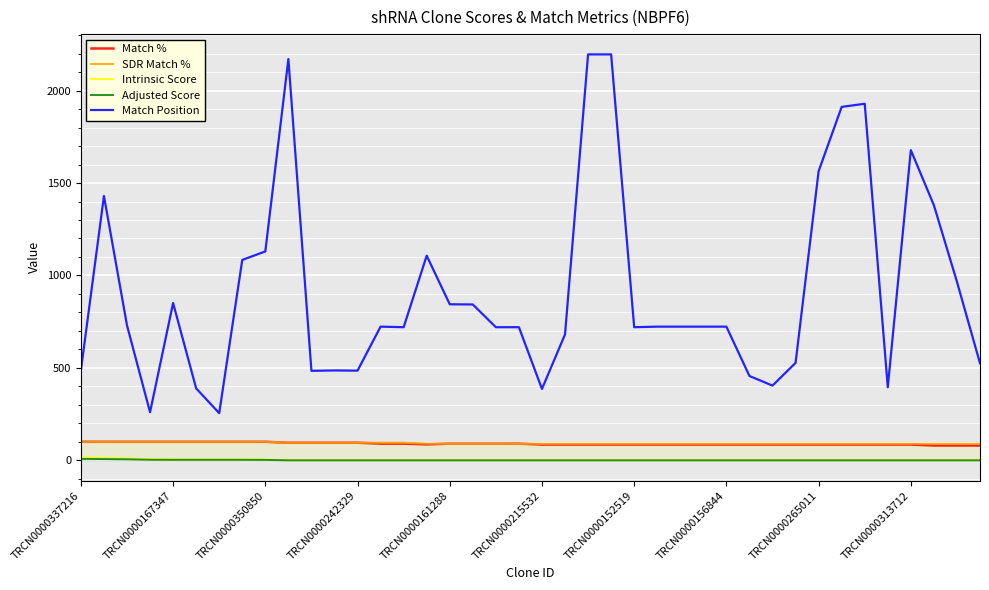

Which series changed the most between 29 and 38?

Match Position